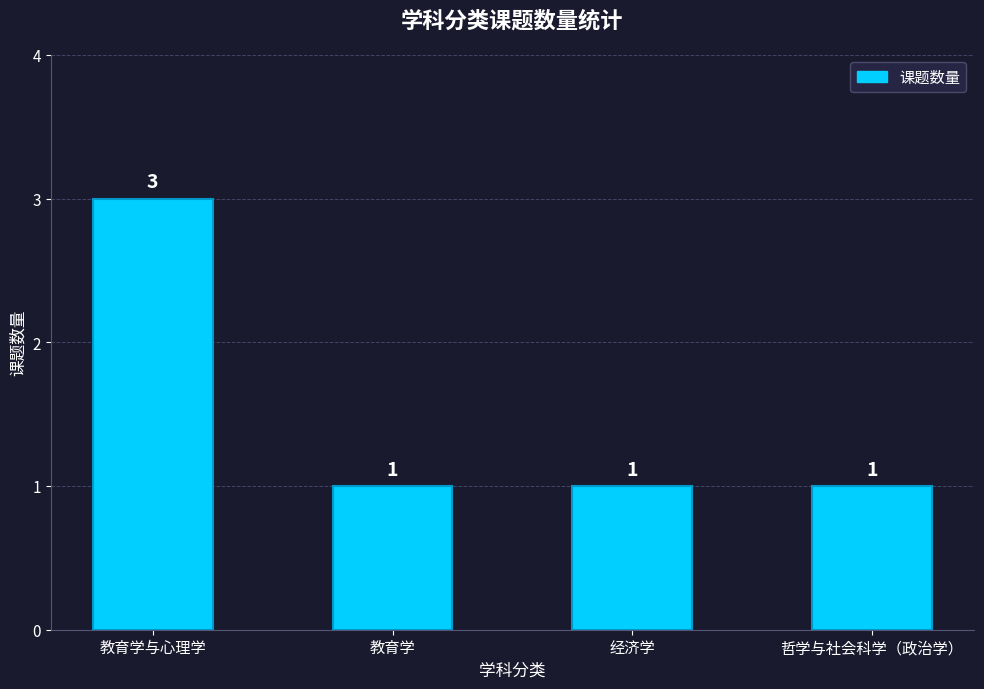

What is the greatest value displayed?

3